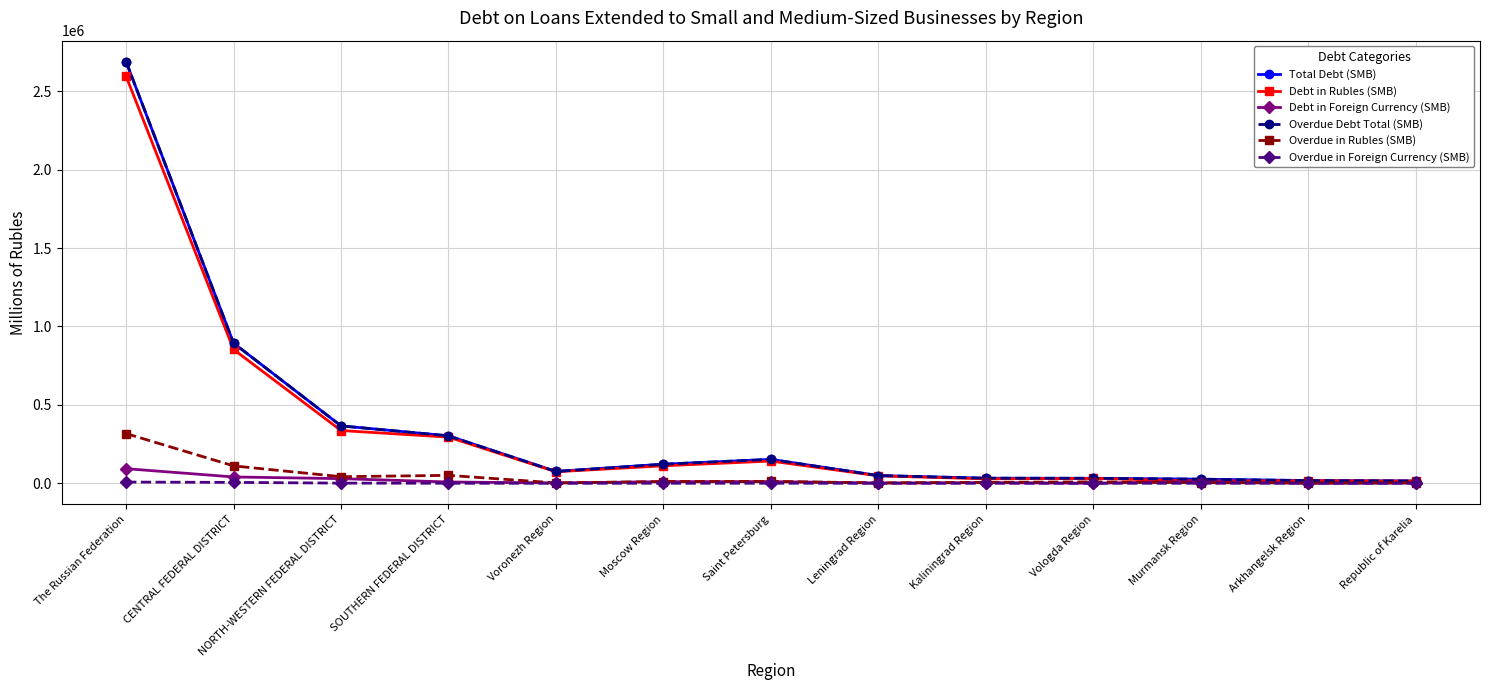

What is the label of the 4th point from the right?

Vologda Region